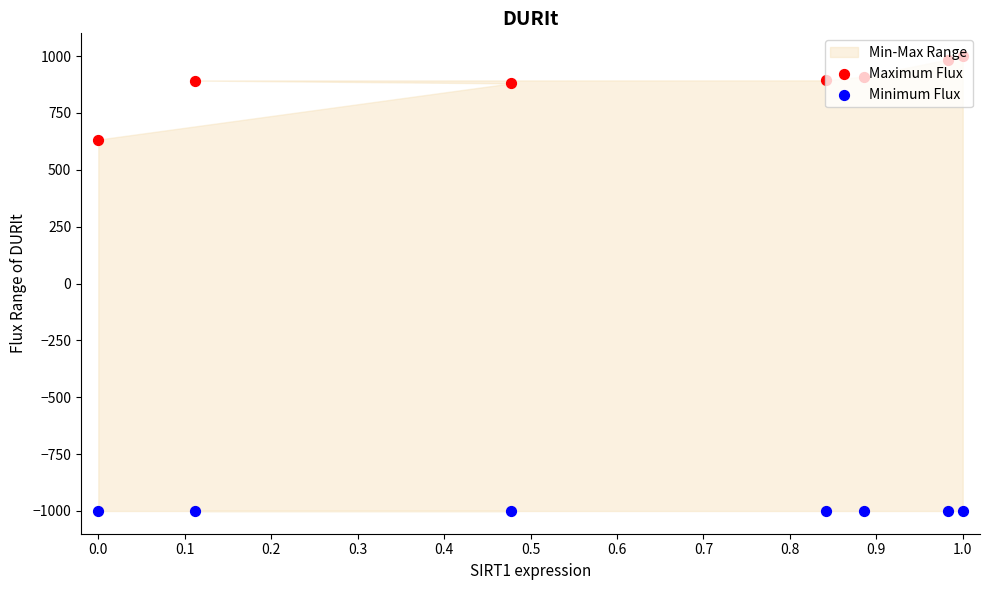

What is the total value across all series at 0.4?

-89.8